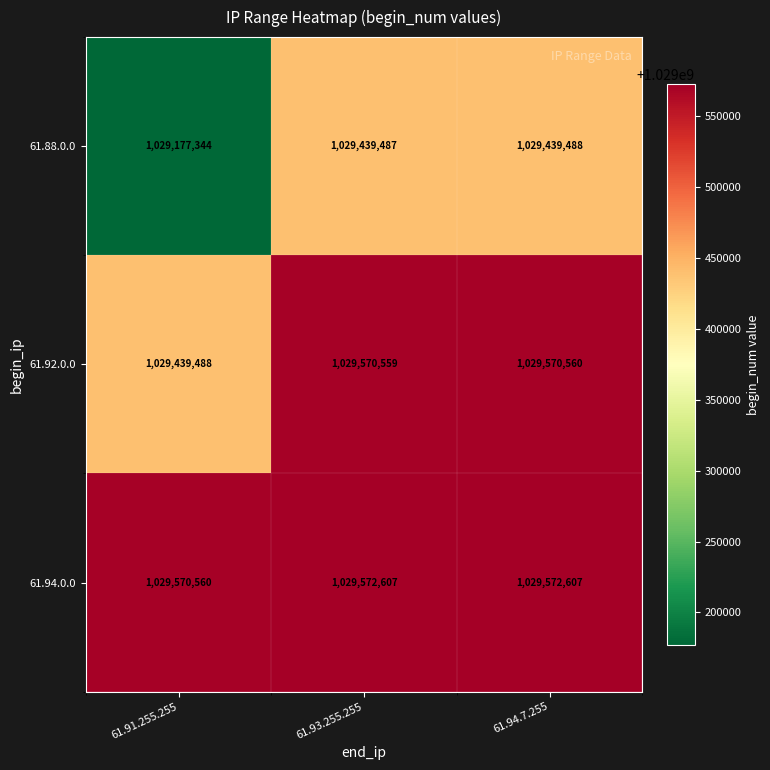

What is the minimum value shown in the chart?

1029177344